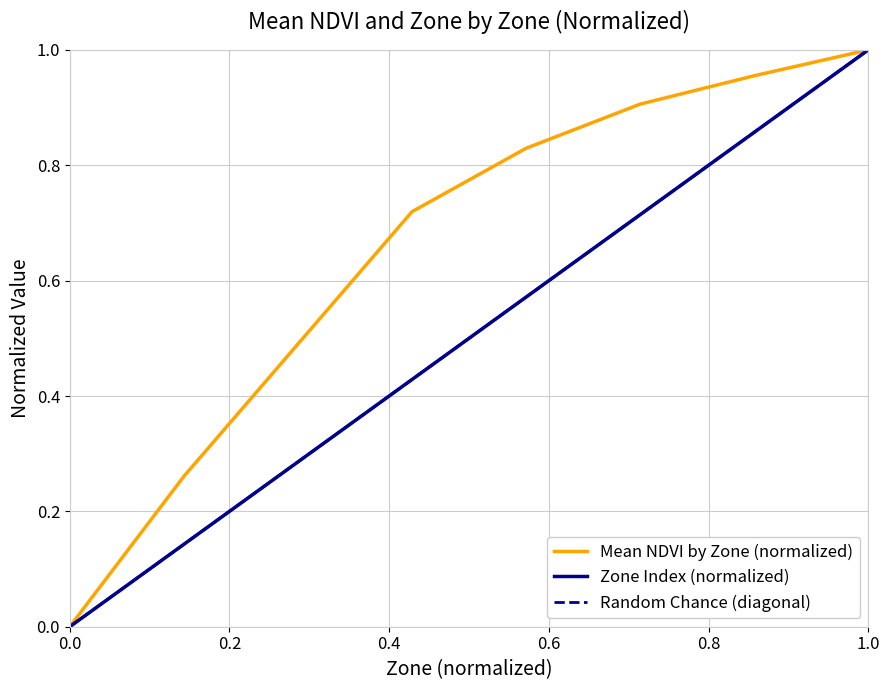

What is the approximate value of Mean NDVI by Zone at Zone 4?

0.8